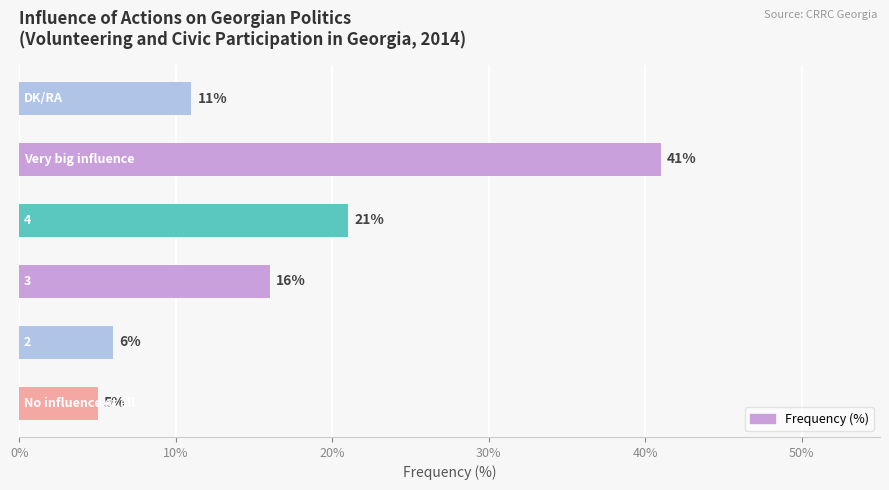

How many bars are there in total?

6